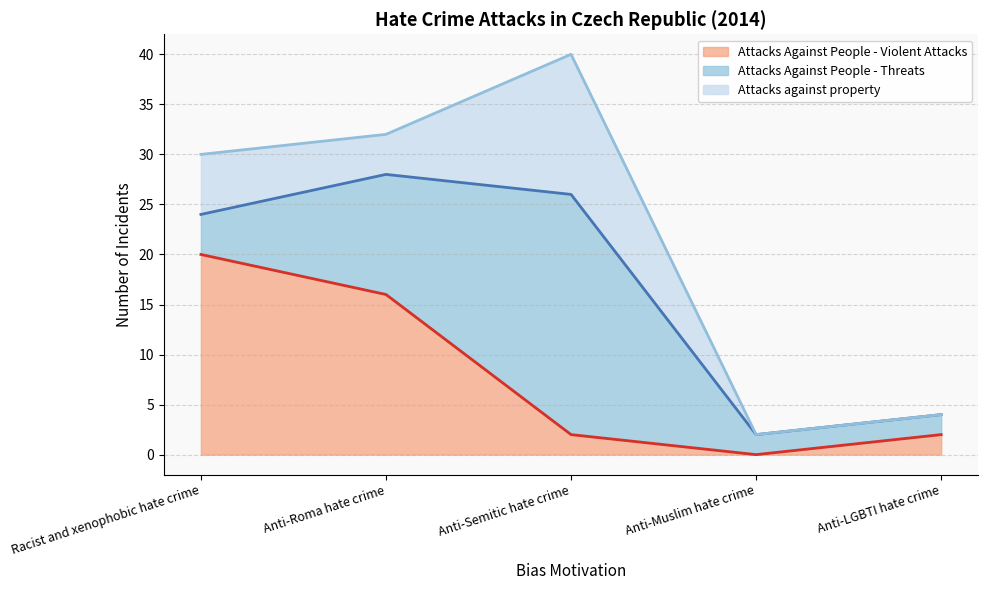

How many values in the Attacks Against People - Violent Attacks series exceed 2?

2